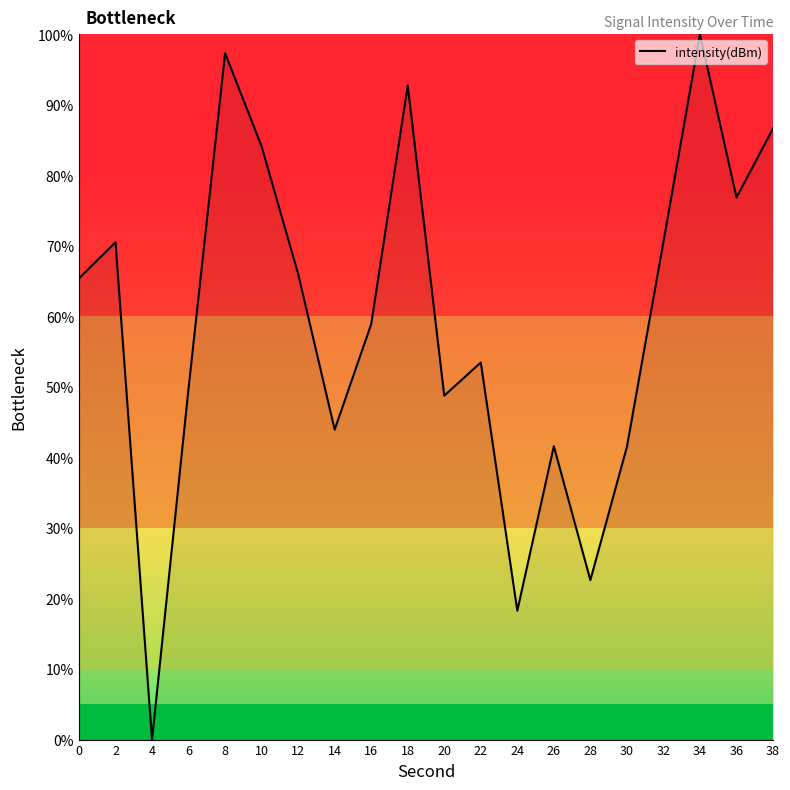

Which label corresponds to the smallest value in the chart?

4